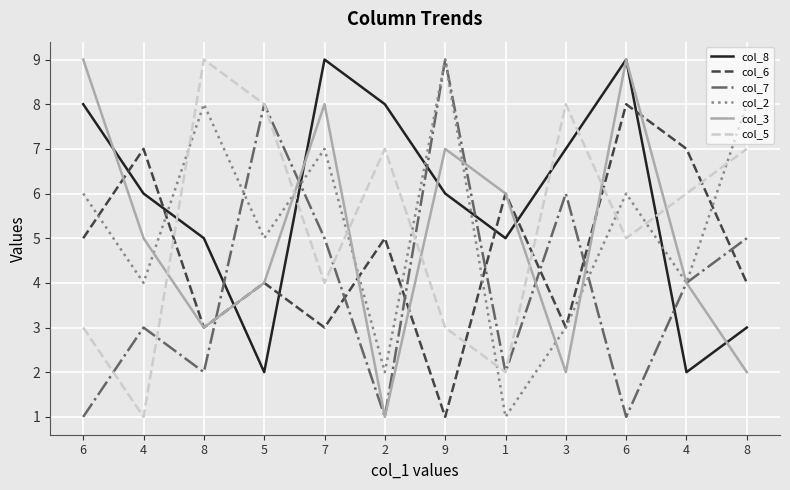

What are all the series names shown in the legend?

col_8, col_6, col_7, col_2, col_3, col_5